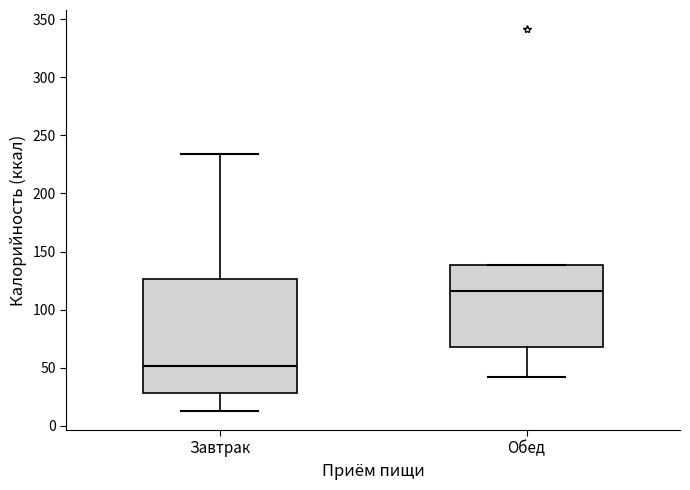

Reading left to right, transcribe this box plot: for each box, give where its median line is, the range the box spans, and where its two whiskers end, as read against the y-axis. The values are not printed on the chart, so give them approximately, as read against the axis.

Завтрак: median 50, box 30 to 125, whiskers 15 to 235
Обед: median 115, box 70 to 140, whiskers 40 to 140